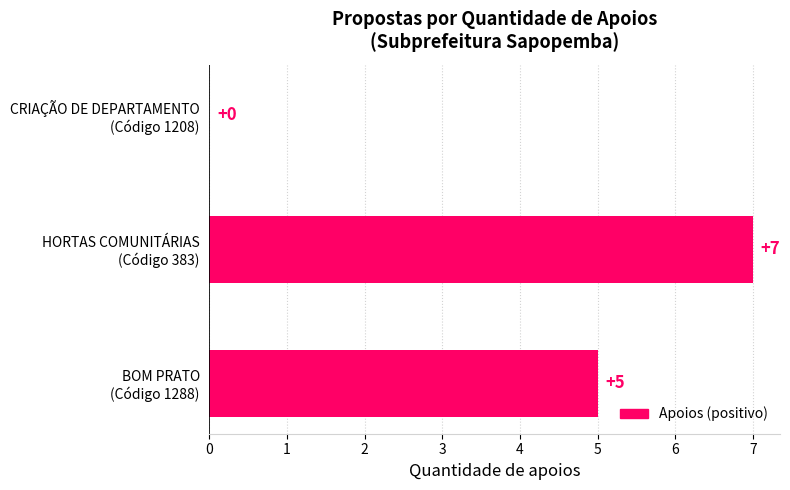

How many values are between 0 and 7?

3